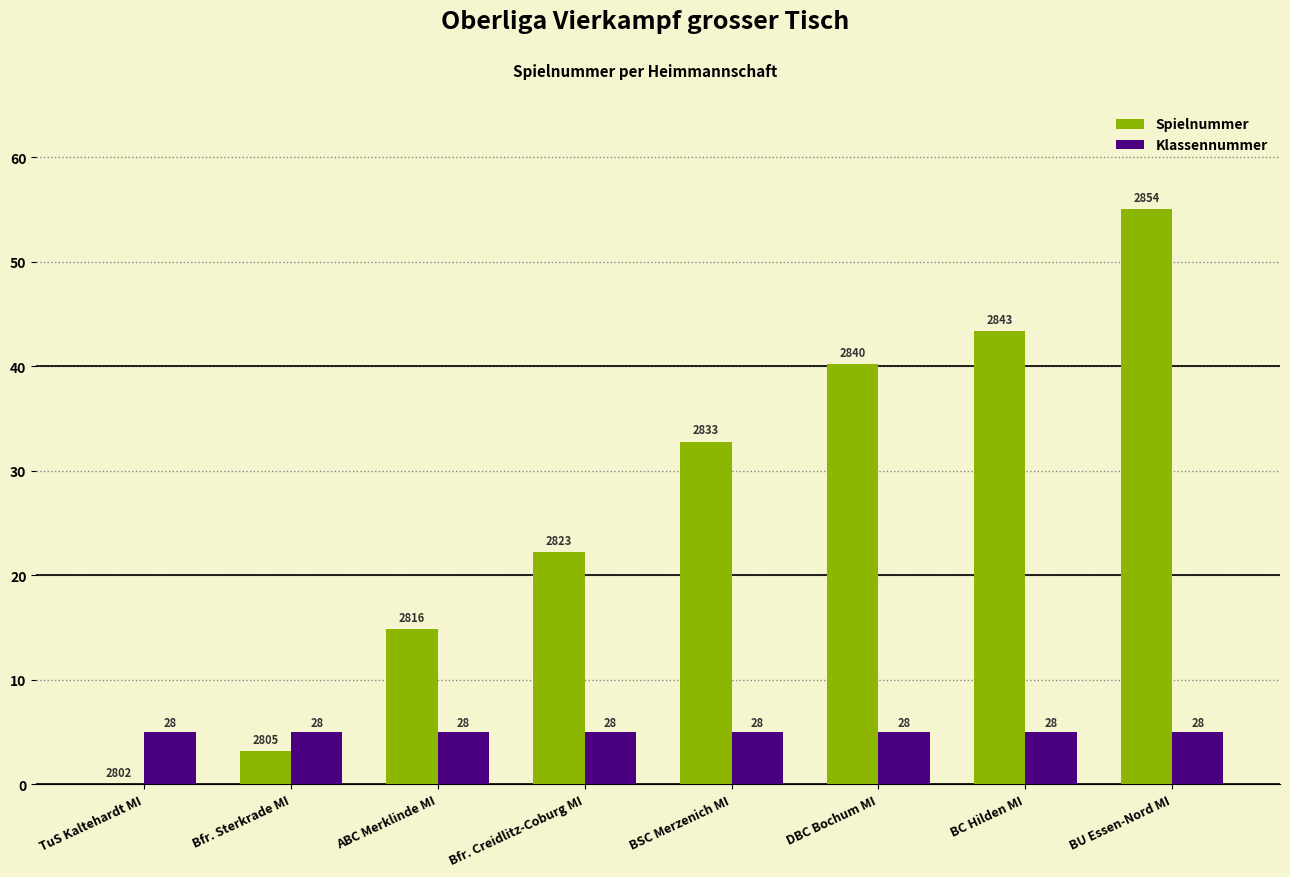

How many groups of bars are there?

8